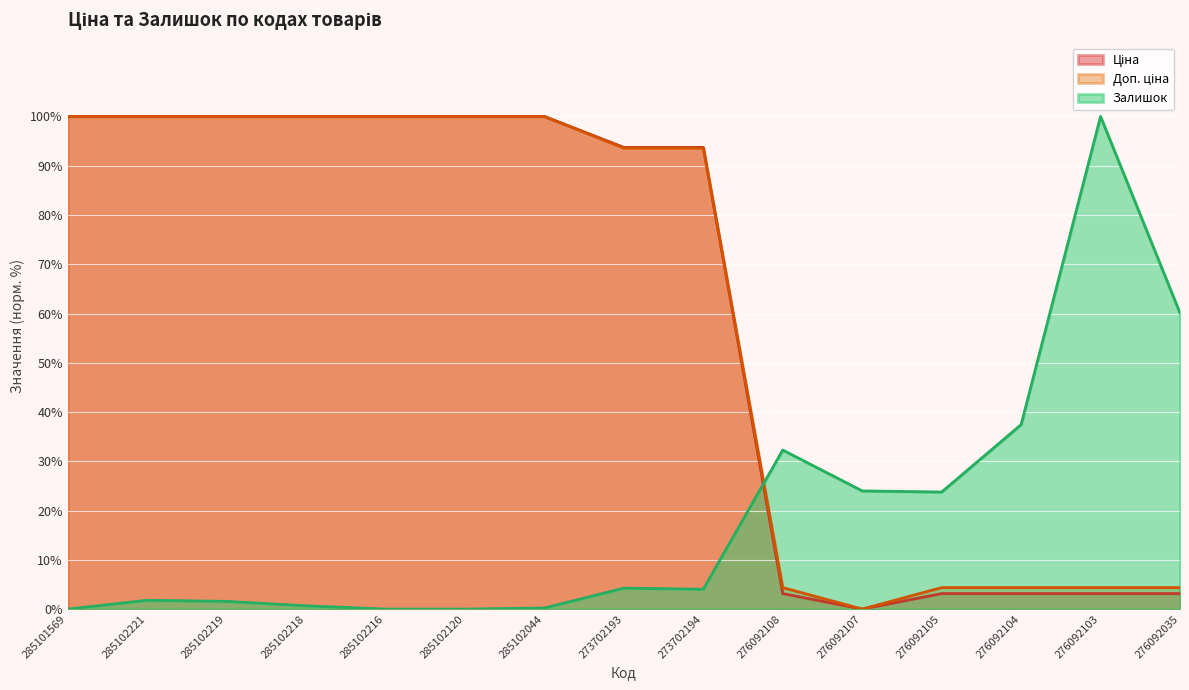

Reading left to right, list all the values displayed in this chart.

Ціна: 285101569=100.0	285102221=100.0	285102219=100.0	285102218=100.0	285102216=100.0	285102120=100.0	285102044=100.0	273702193=93.7	273702194=93.7	276092108=3.2	276092107=0.0	276092105=3.2	276092104=3.2	276092103=3.2	276092035=3.2
Доп. ціна: 285101569=100.0	285102221=100.0	285102219=100.0	285102218=100.0	285102216=100.0	285102120=100.0	285102044=100.0	273702193=93.6	273702194=93.6	276092108=4.4	276092107=0.0	276092105=4.4	276092104=4.4	276092103=4.4	276092035=4.4
Залишок: 285101569=0.0	285102221=1.8	285102219=1.6	285102218=0.7	285102216=0.0	285102120=0.0	285102044=0.2	273702193=4.3	273702194=4.0	276092108=32.3	276092107=24.0	276092105=23.8	276092104=37.4	276092103=100.0	276092035=60.1